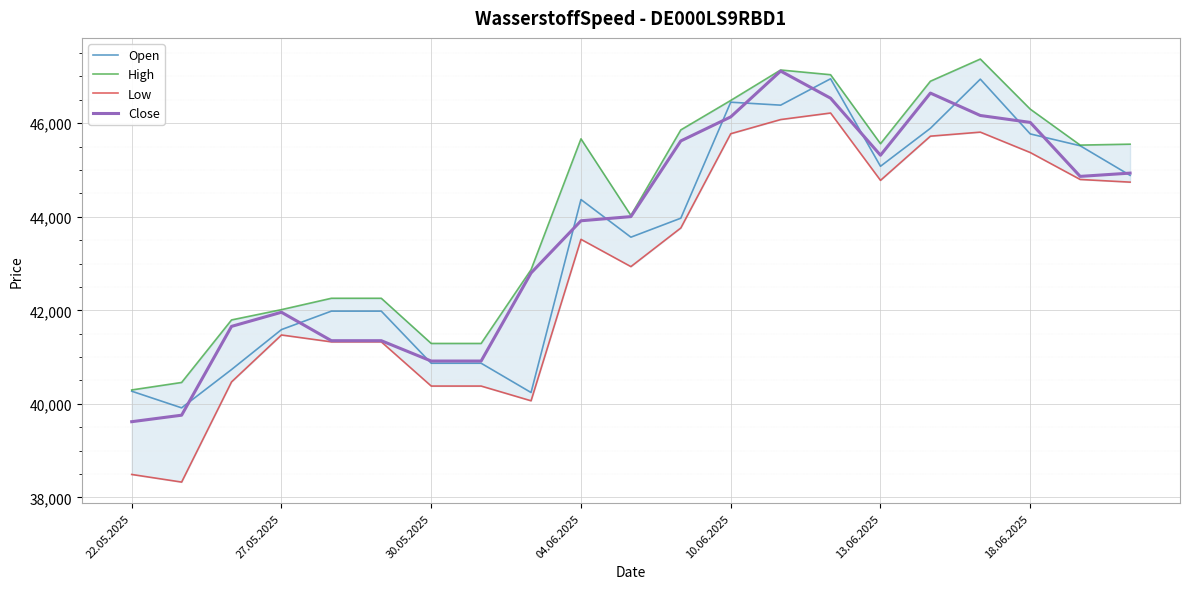

How many data points in Open are less than 43970?

10